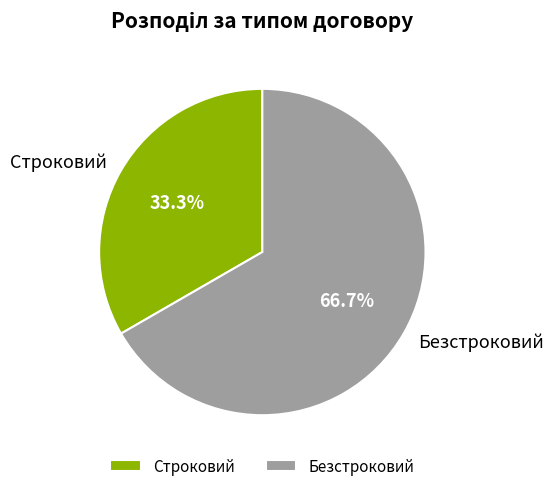

Does Строковий represent more than half of the total?

No